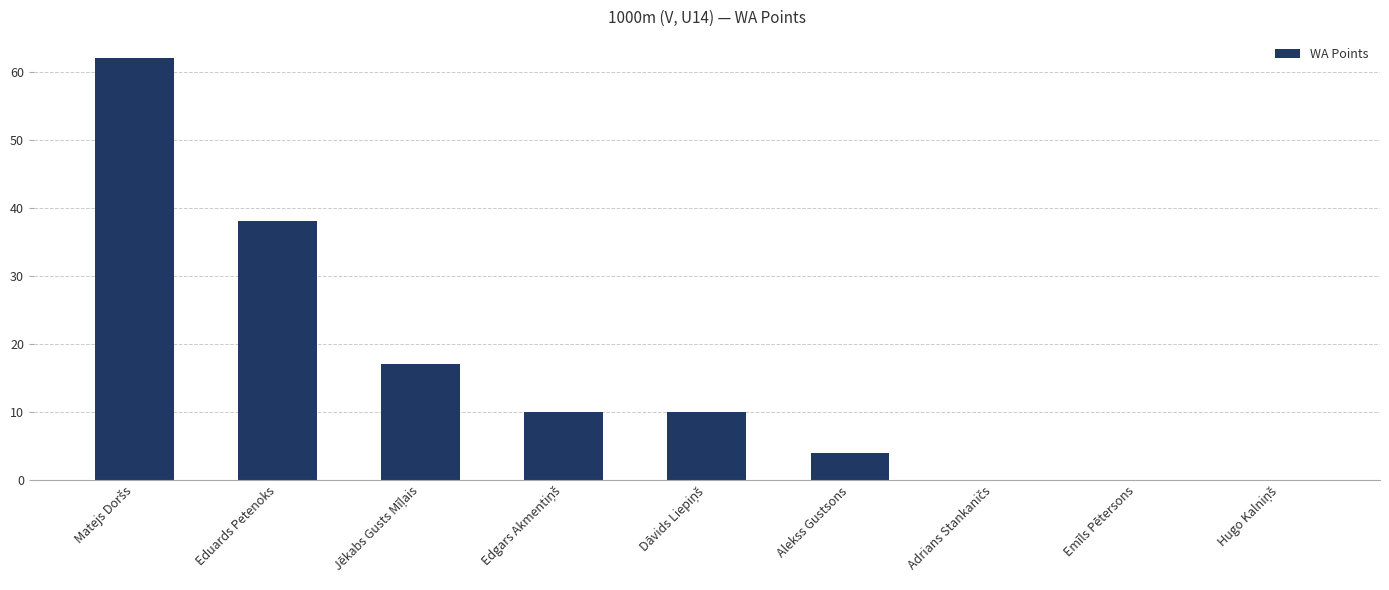

Which has a higher value, Eduards Petenoks or Alekss Gustsons?

Eduards Petenoks